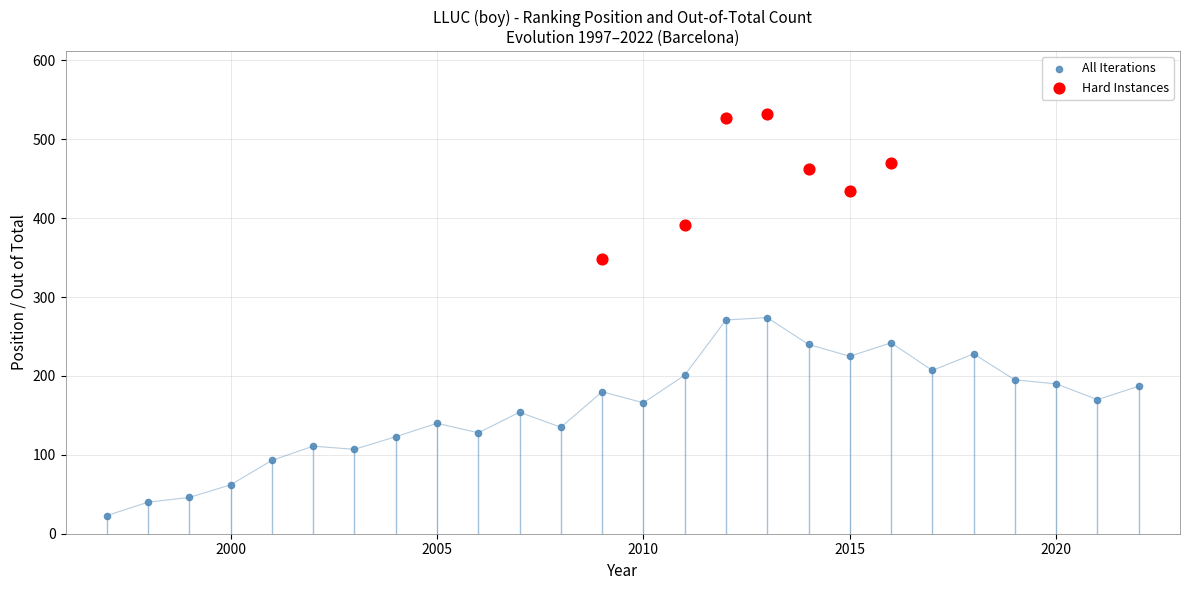

Which series has the widest spread of Y values?

All Iterations